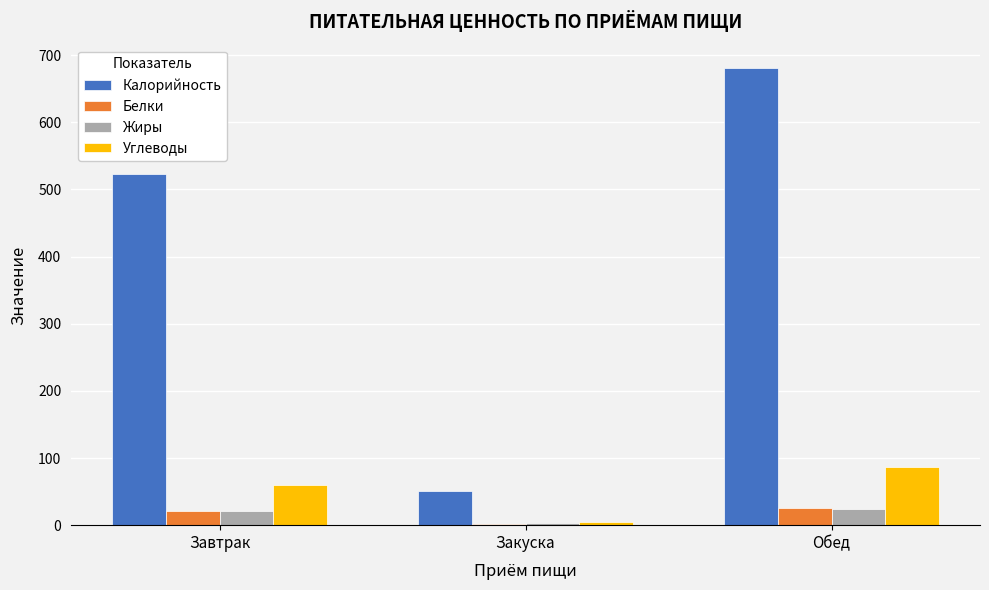

True or false: Жиры has a value of 3.0 at Закуска.

True